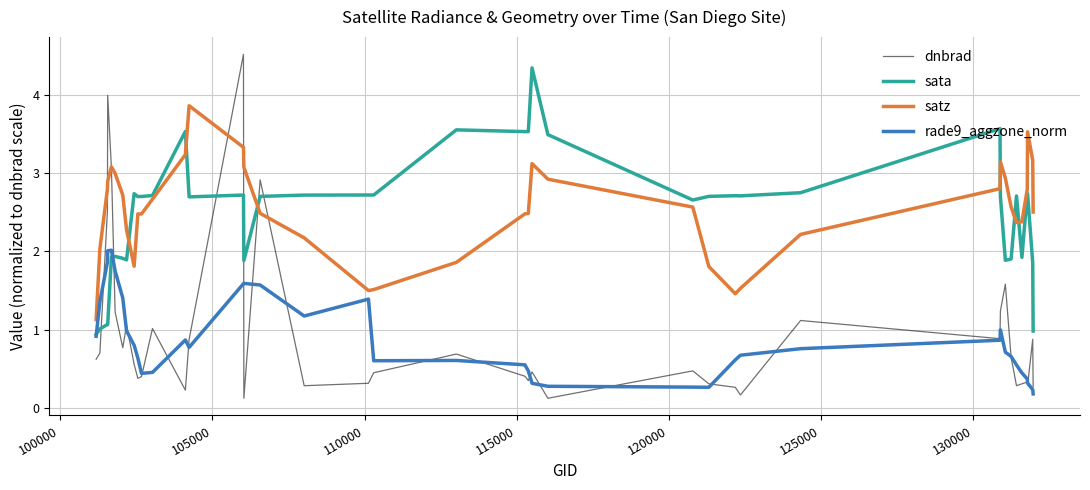

How many values in the satz series exceed 2?

32